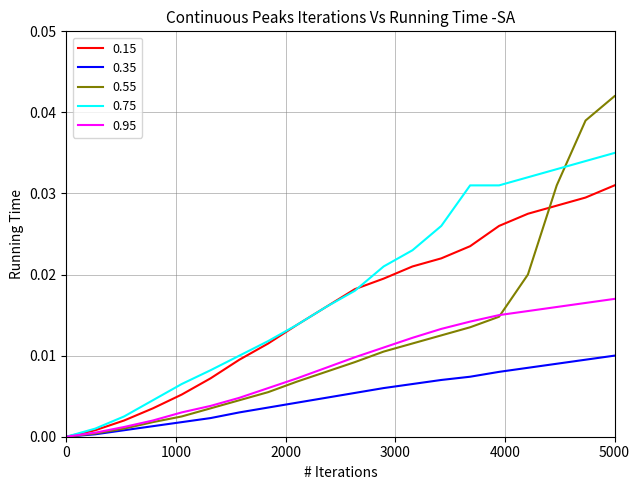

Rank the series by their average value, from lowest to highest.

0.35, 0.95, 0.55, 0.15, 0.75